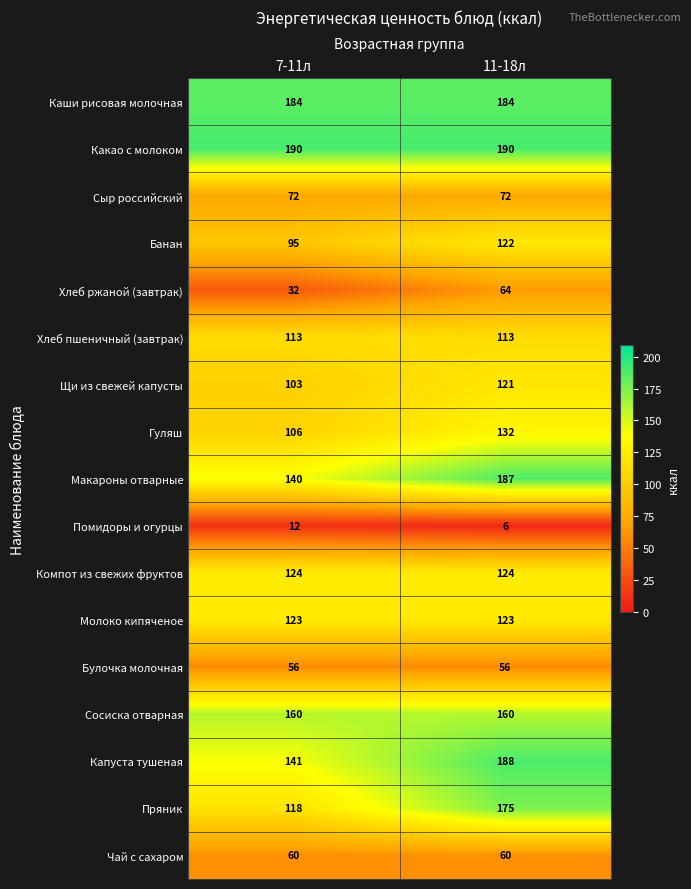

At 7-11л, list the series in order from largest to smallest.

Какао с молоком, Каши рисовая молочная, Сосиска отварная, Капуста тушеная, Макароны отварные, Компот из свежих фруктов, Молоко кипяченое, Пряник, Хлеб пшеничный (завтрак), Гуляш, Щи из свежей капусты, Банан, Сыр российский, Чай с сахаром, Булочка молочная, Хлеб ржаной (завтрак), Помидоры и огурцы